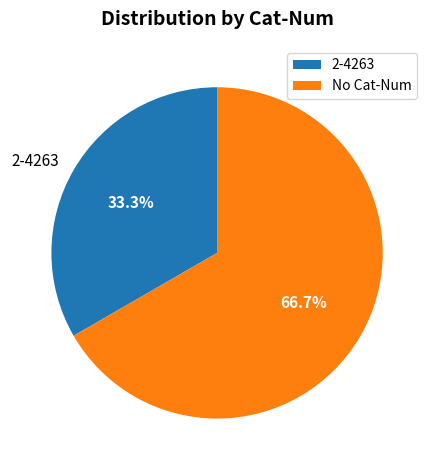

Is it true that 2-4263 is 39% of the pie?

False